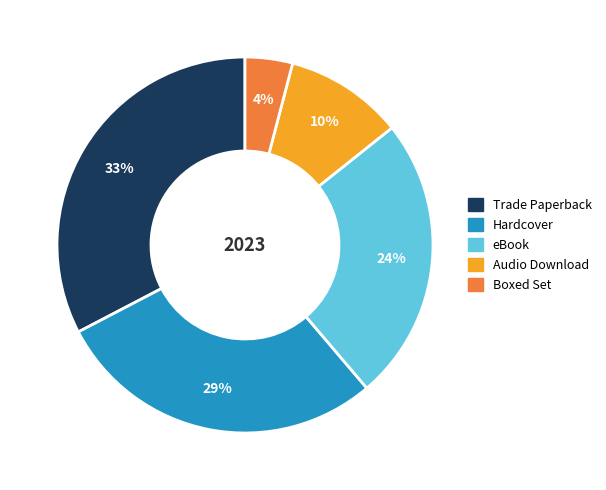

How many segments does this pie chart have?

5